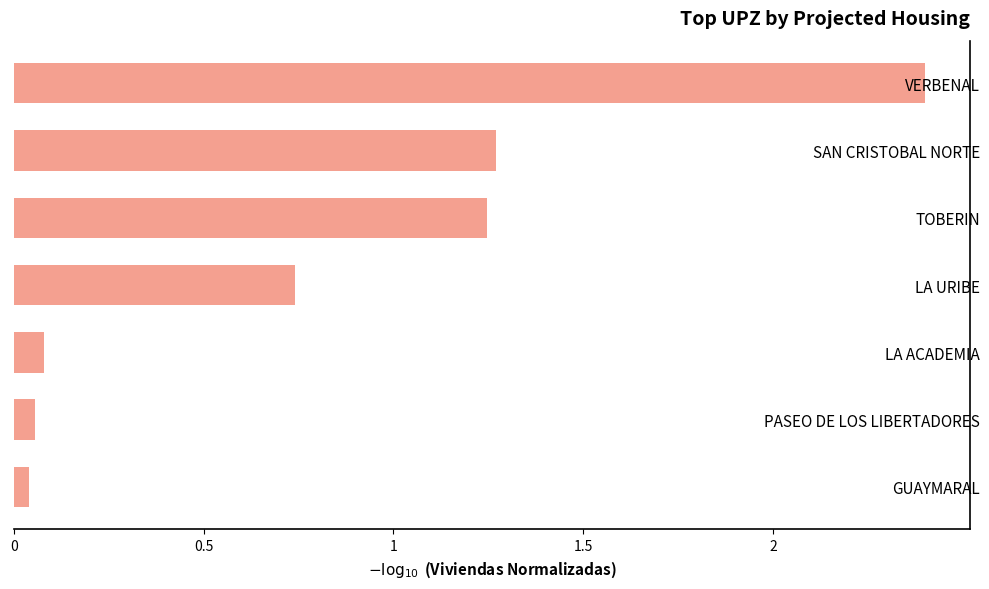

Approximately how many times larger is the value at VERBENAL compared to TOBERIN?

1.9